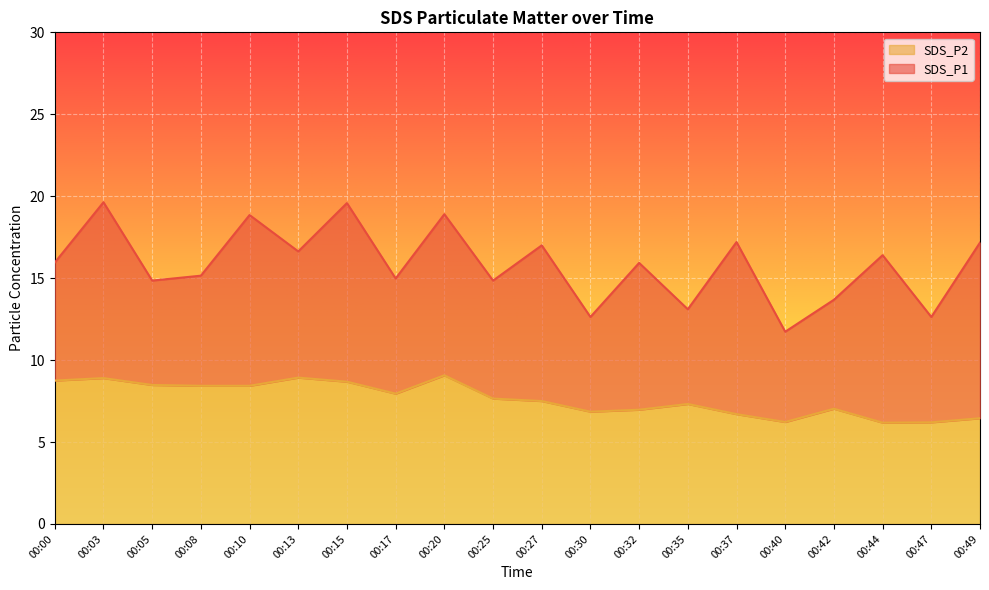

What is the total value across all series at 00:15?

19.6